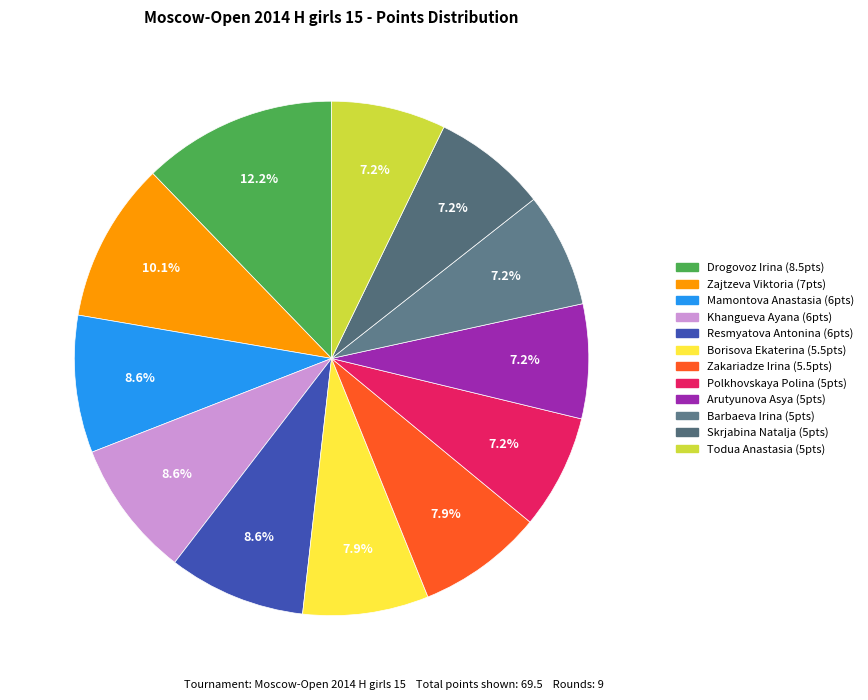

To the nearest percent, what is the difference between the Khangueva Ayana and Zakariadze Irina slice percentages?

1%